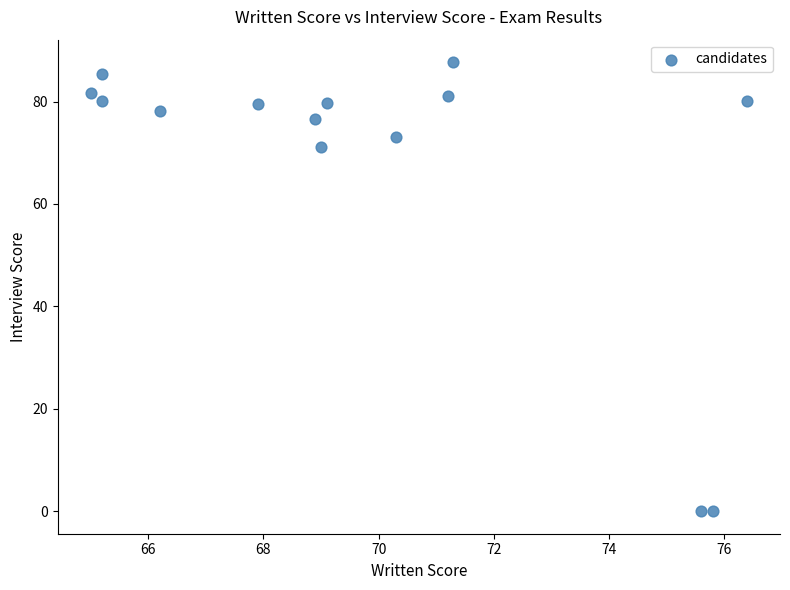

What is the range of Y values (max minus min)?

87.7